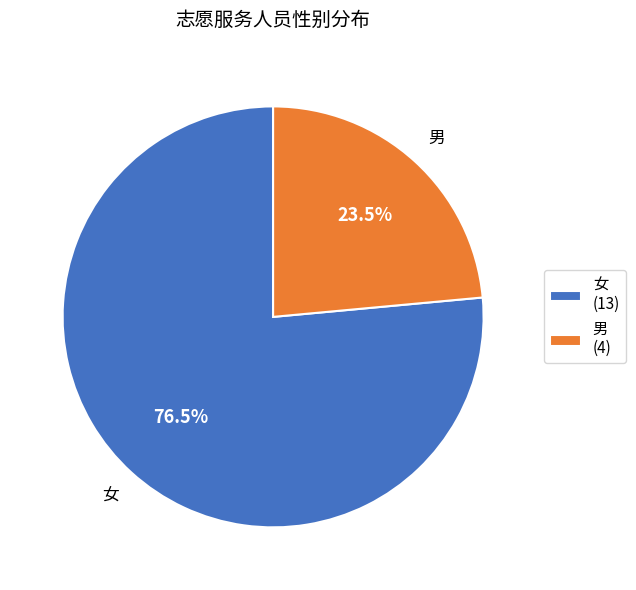

Count the number of slices in the pie.

2